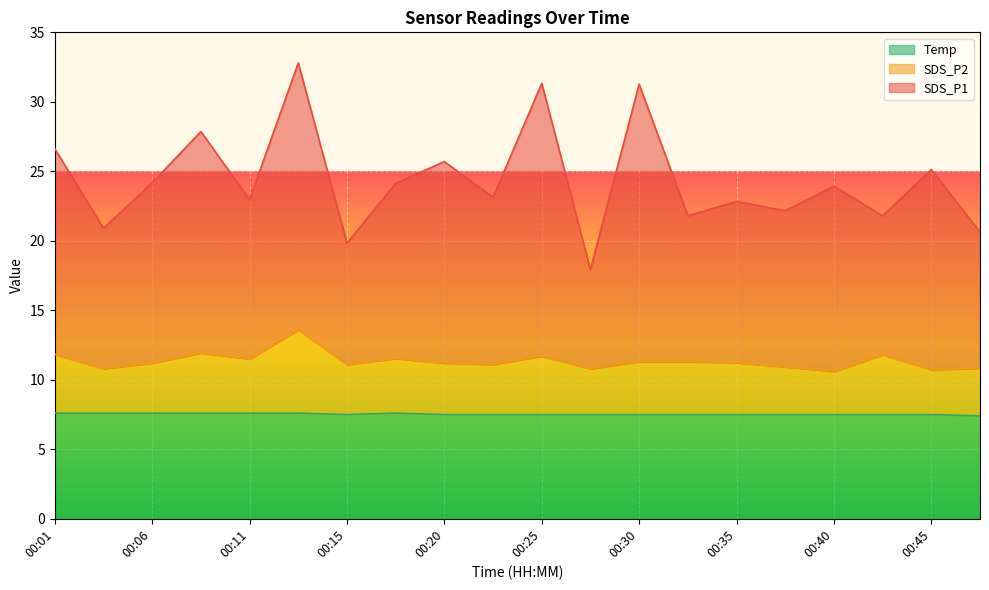

Is it true that SDS_P1 equals 24.2 at 00:06?

True